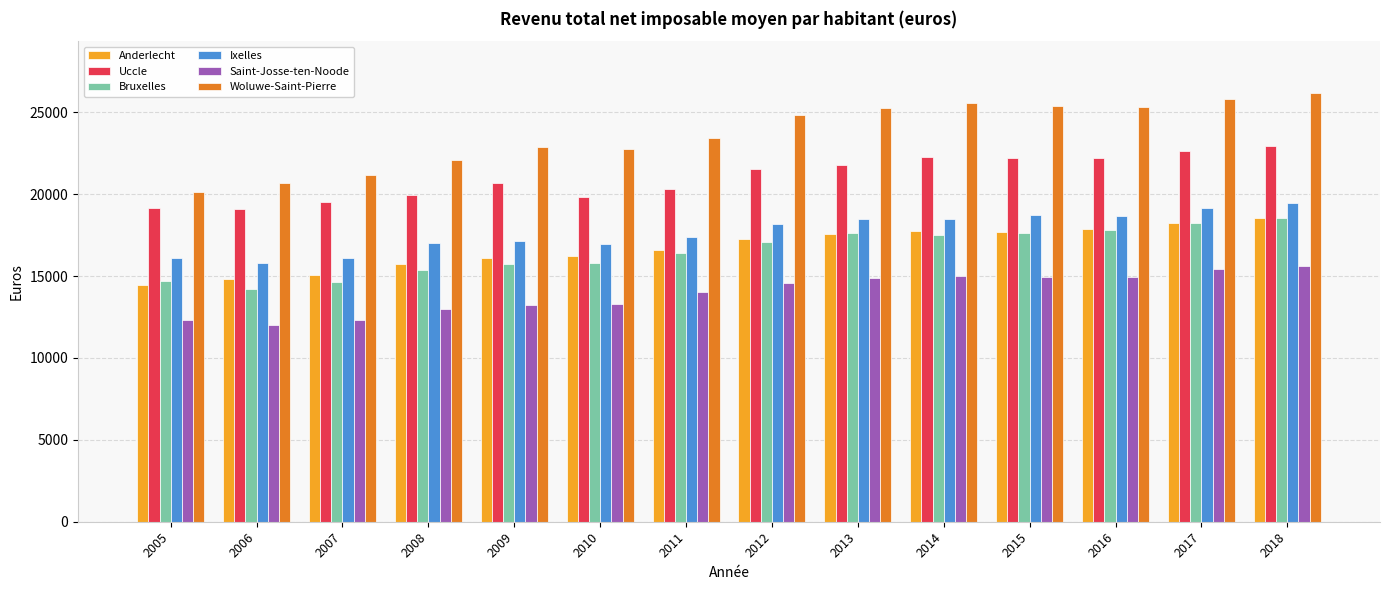

At which label does Saint-Josse-ten-Noode reach its minimum?

2006